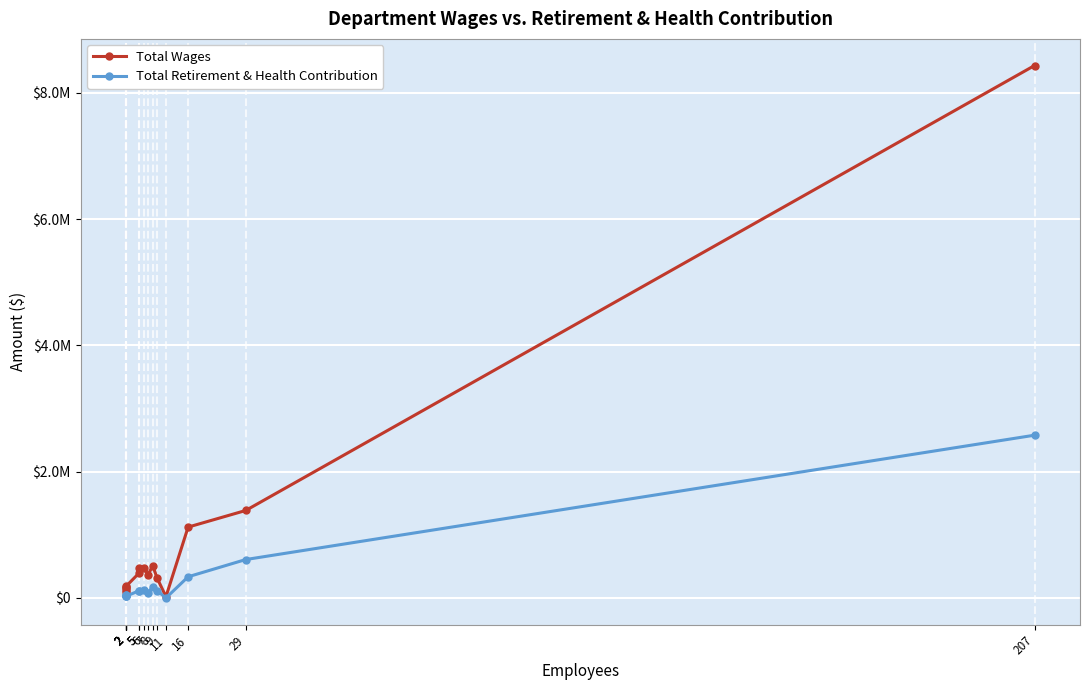

How many values in the Total Retirement & Health Contribution series exceed 114513?

7